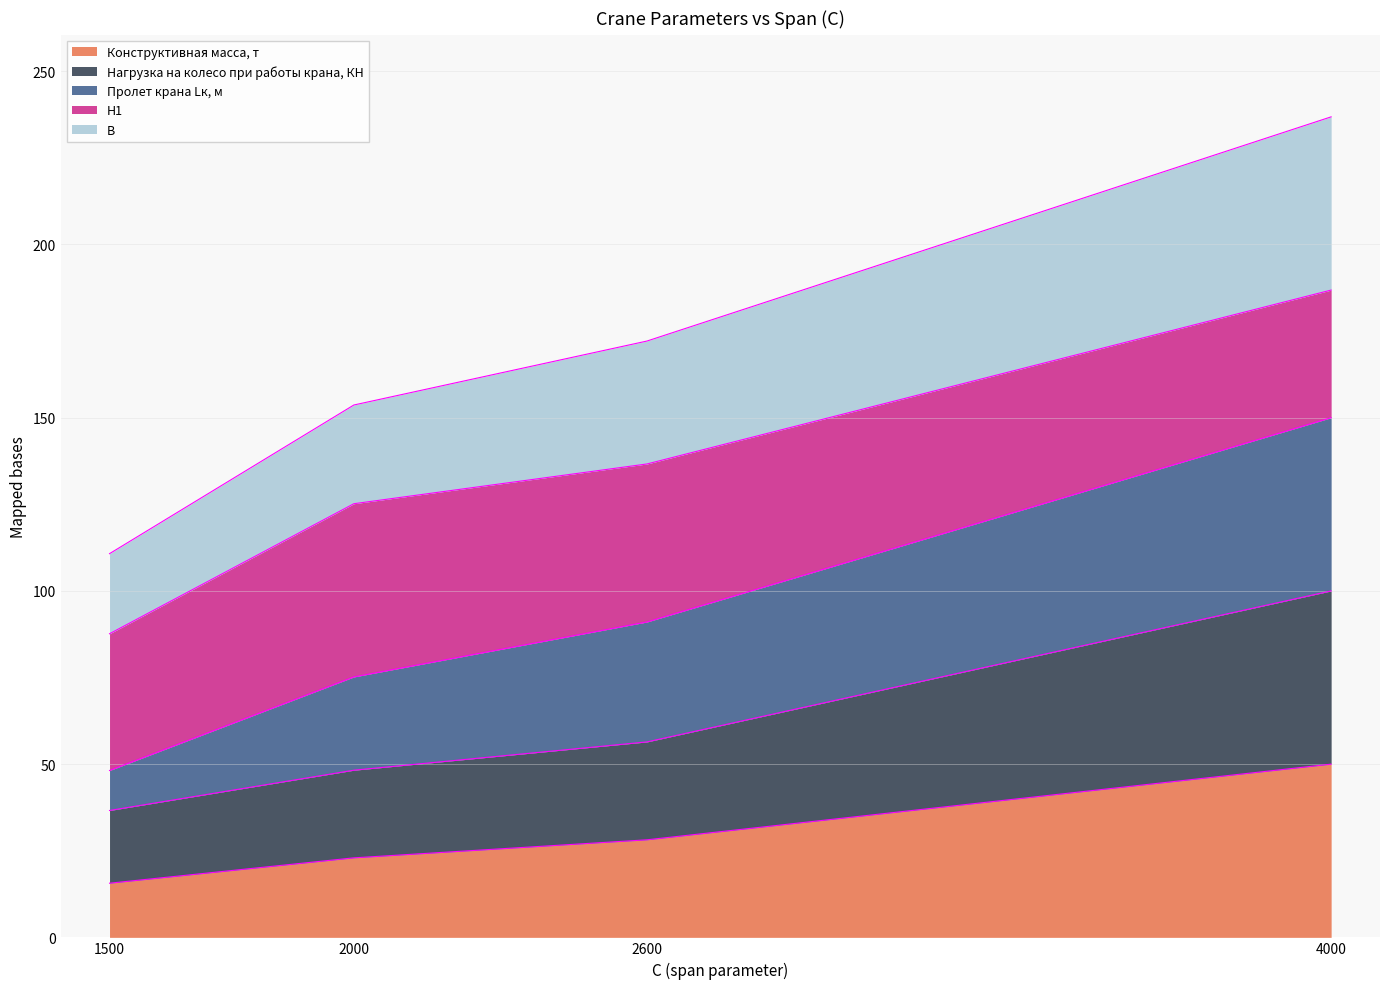

Which category has the lowest value in the Конструктивная масса, т series?

1500